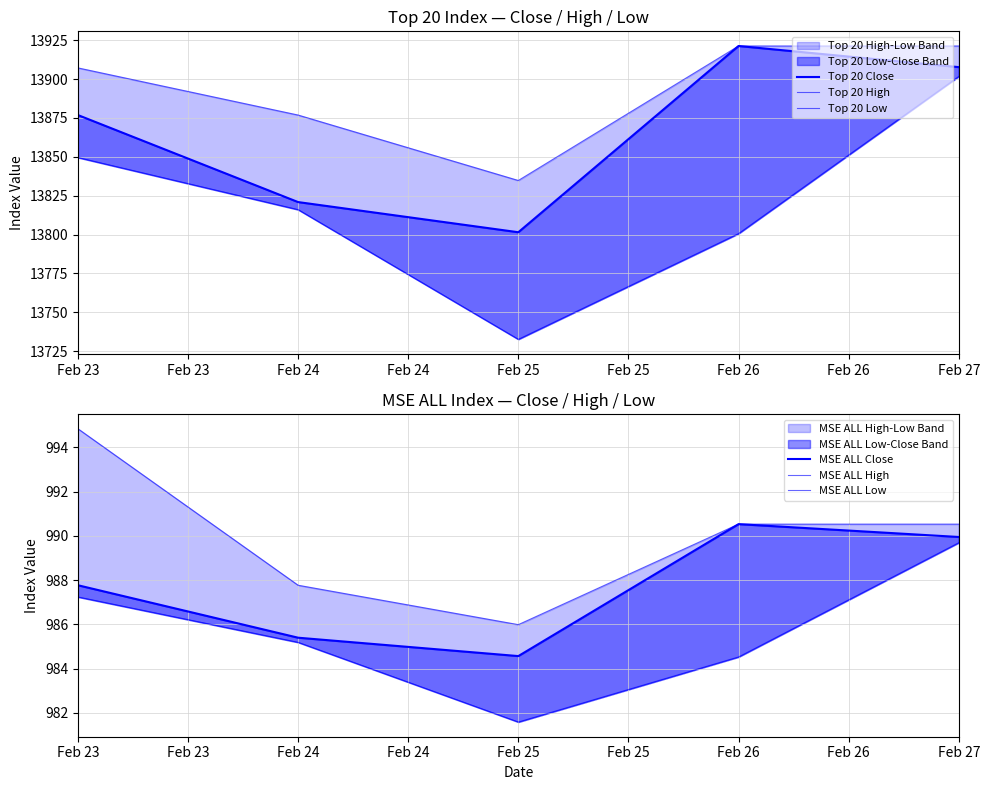

True or false: Top 20 Low has a value of 13849.5 at Feb 23.

True